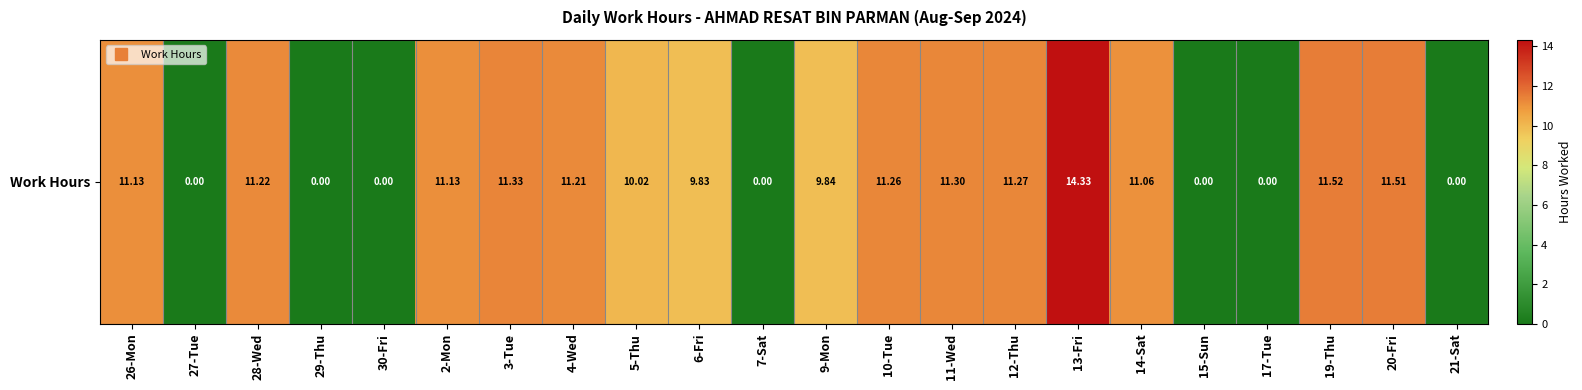

True or false: the data shows 4.5 at 28-Wed.

False